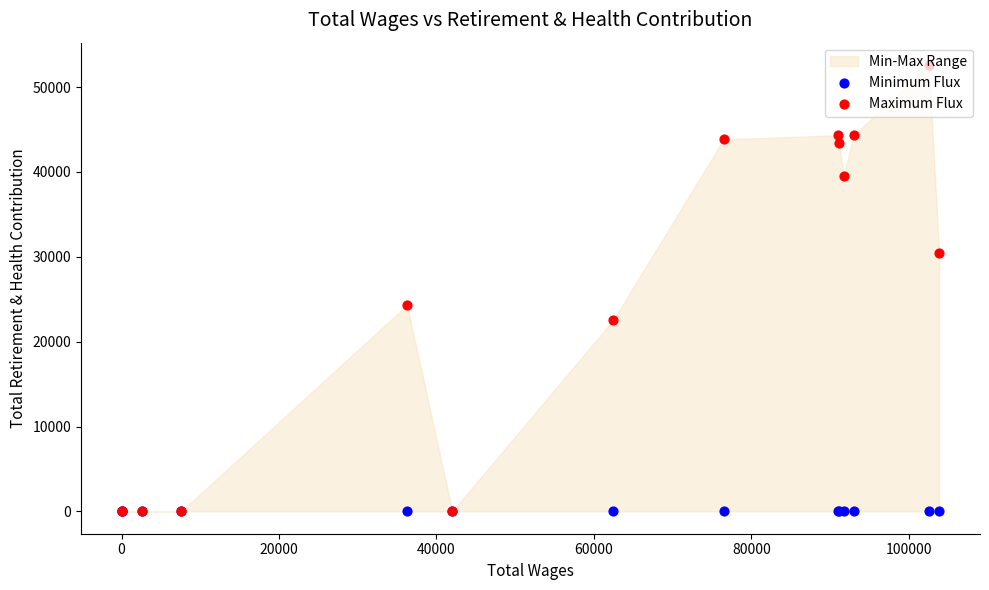

Which series contains the lowest Y value?

Minimum Flux